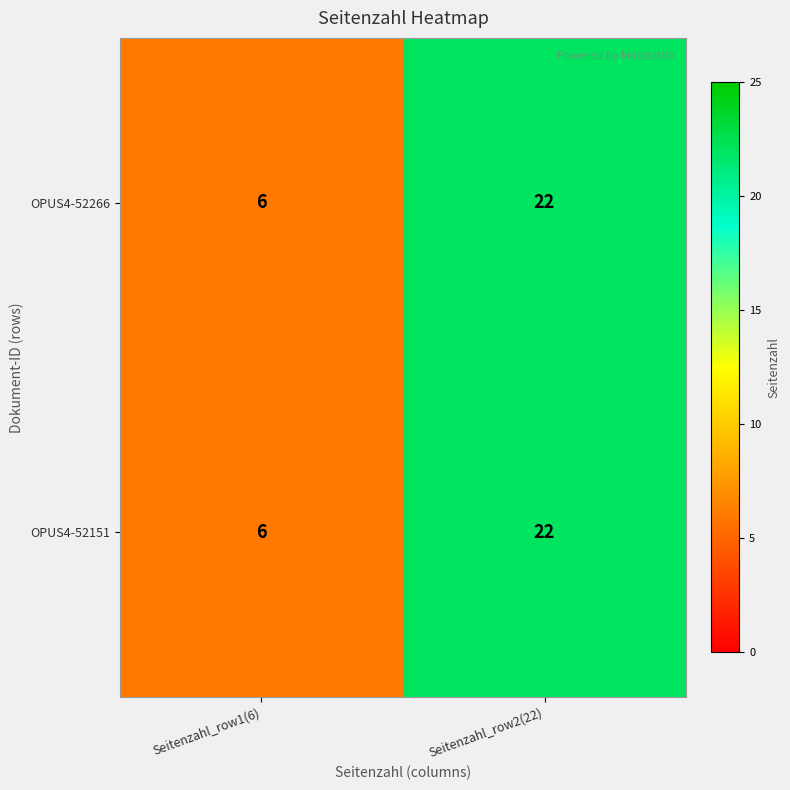

Rank the categories by OPUS4-52151 value from highest to lowest.

Seitenzahl_row2(22), Seitenzahl_row1(6)